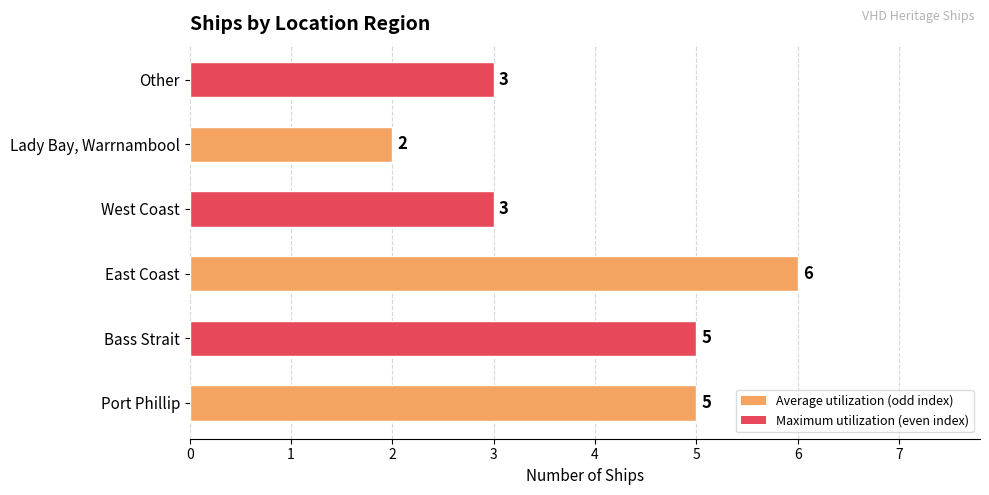

Does the chart contain any negative values?

No